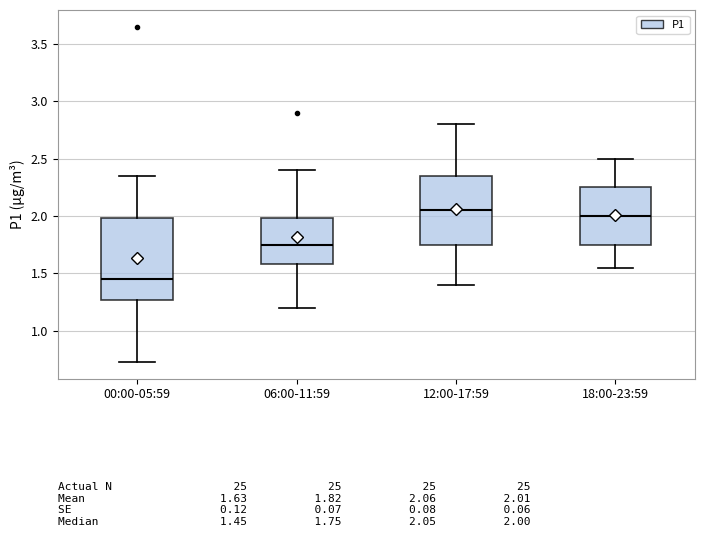

Reading left to right, transcribe this box plot: for each box, give where its median line is, the range the box spans, and where its two whiskers end, as read against the y-axis. The values are not printed on the chart, so give them approximately, as read against the axis.

00:00-05:59: median 1.45, box 1.25 to 2.00, whiskers 0.75 to 2.35
06:00-11:59: median 1.75, box 1.60 to 2.00, whiskers 1.20 to 2.40
12:00-17:59: median 2.05, box 1.75 to 2.35, whiskers 1.40 to 2.80
18:00-23:59: median 2.00, box 1.75 to 2.25, whiskers 1.55 to 2.50